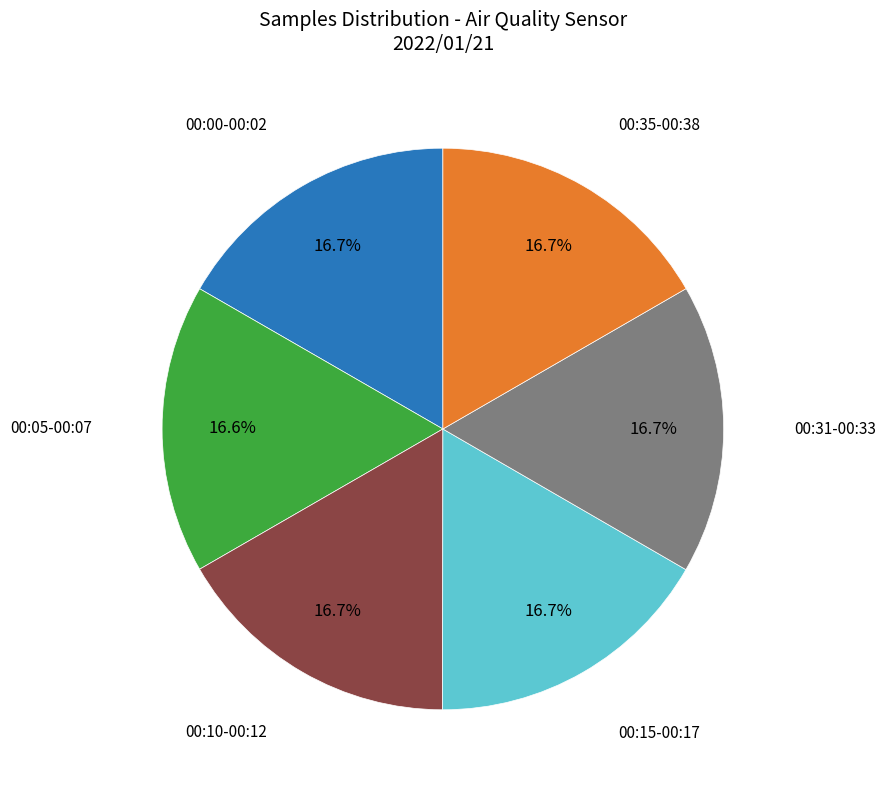

Does any single category account for the majority?

No